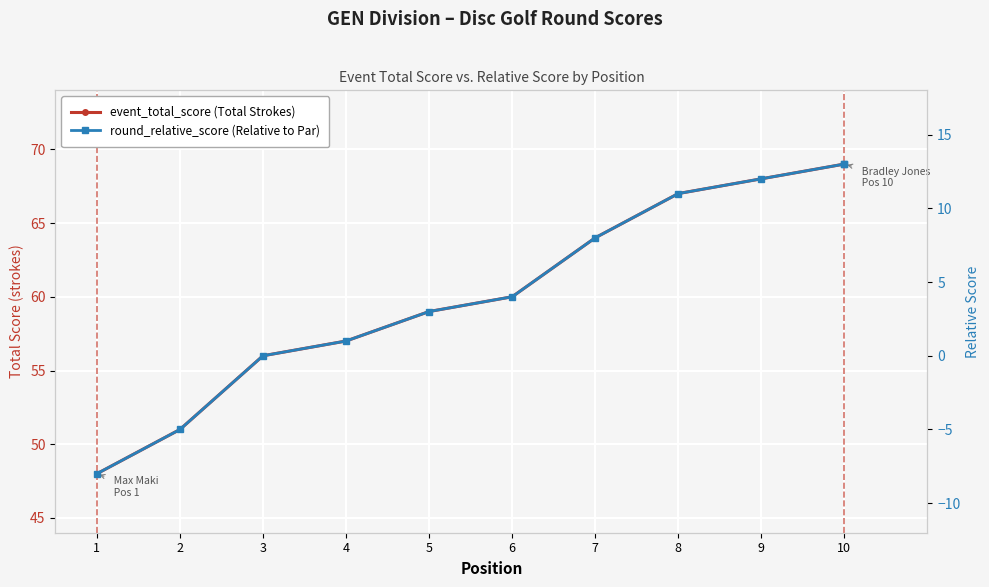

Reading left to right, what are all the values shown in this chart?

event_total_score (Total Strokes): 48	51	56	57	59	60	64	67	68	69	69
round_relative_score (Relative to Par): -8	-5	0	1	3	4	8	11	12	13	13